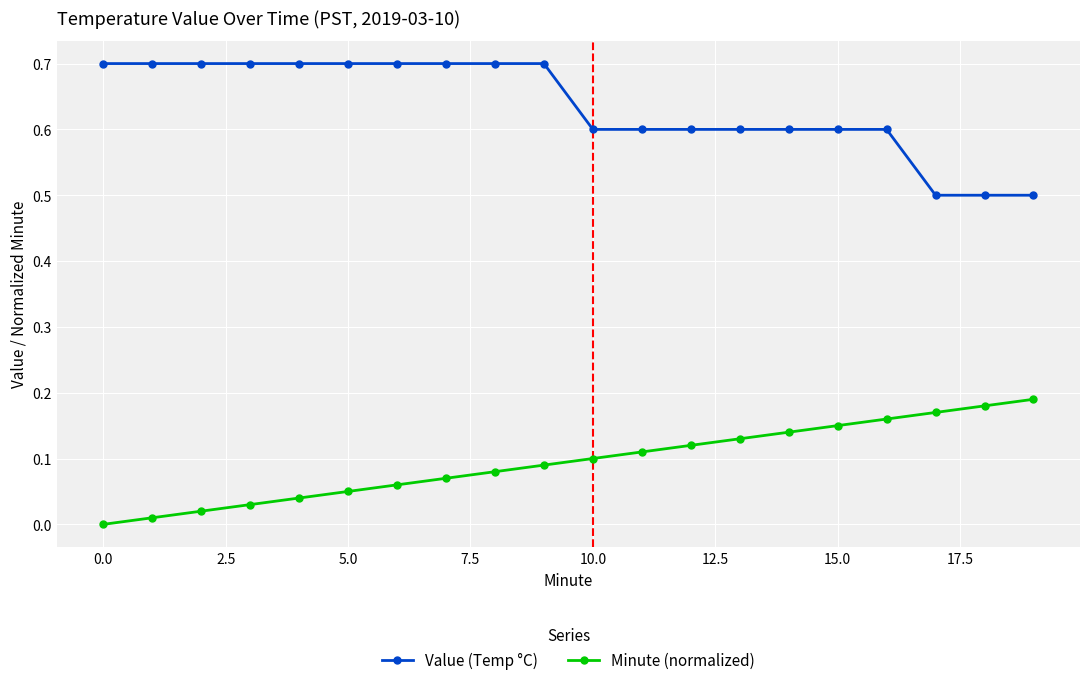

Is this an area chart (filled region under the line)?

No